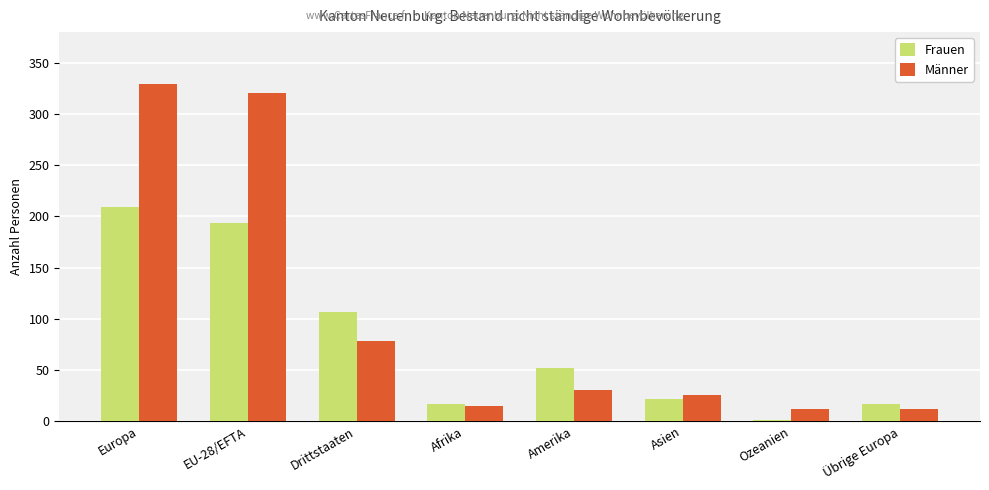

Between Drittstaaten and Übrige Europa, which series saw the biggest shift?

Frauen